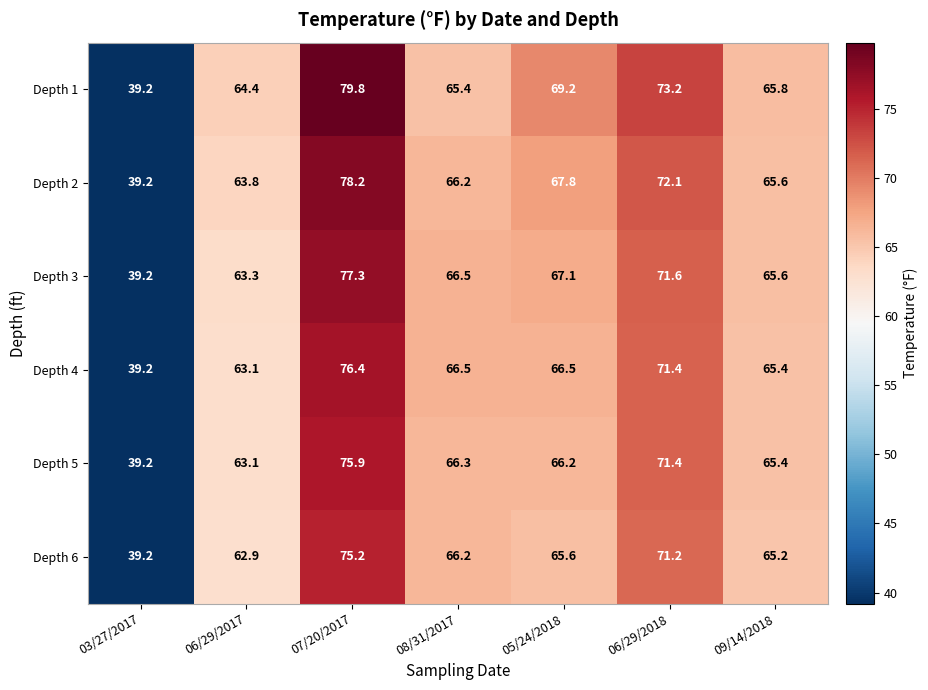

At which category is the sum across all series the highest?

07/20/2017